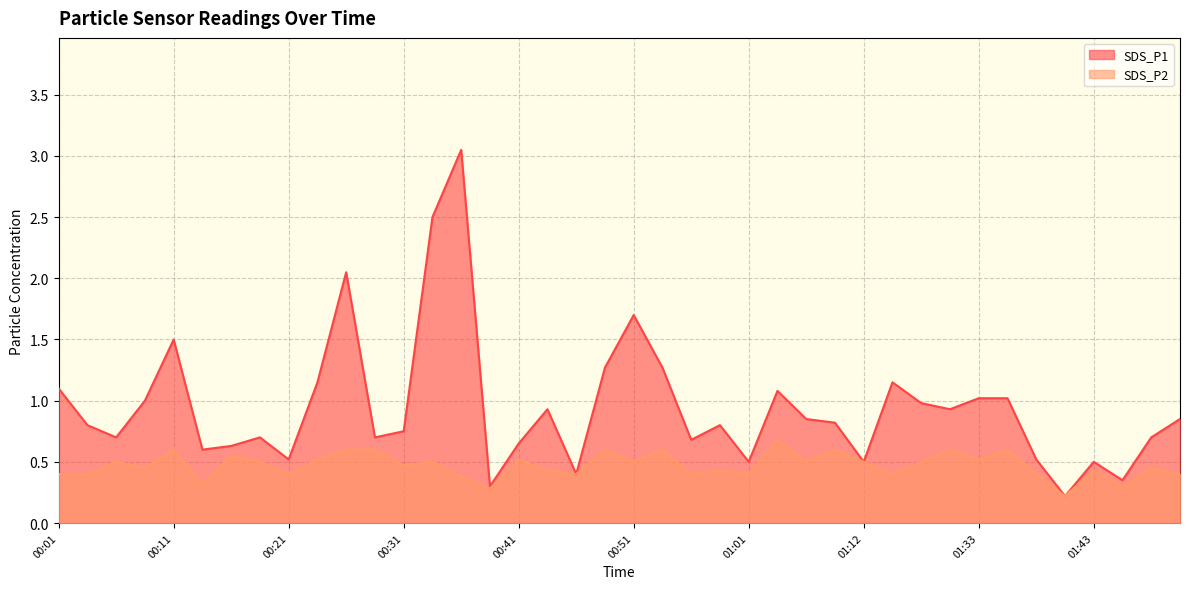

What is the spread (max minus min) of values at 00:26?

1.4